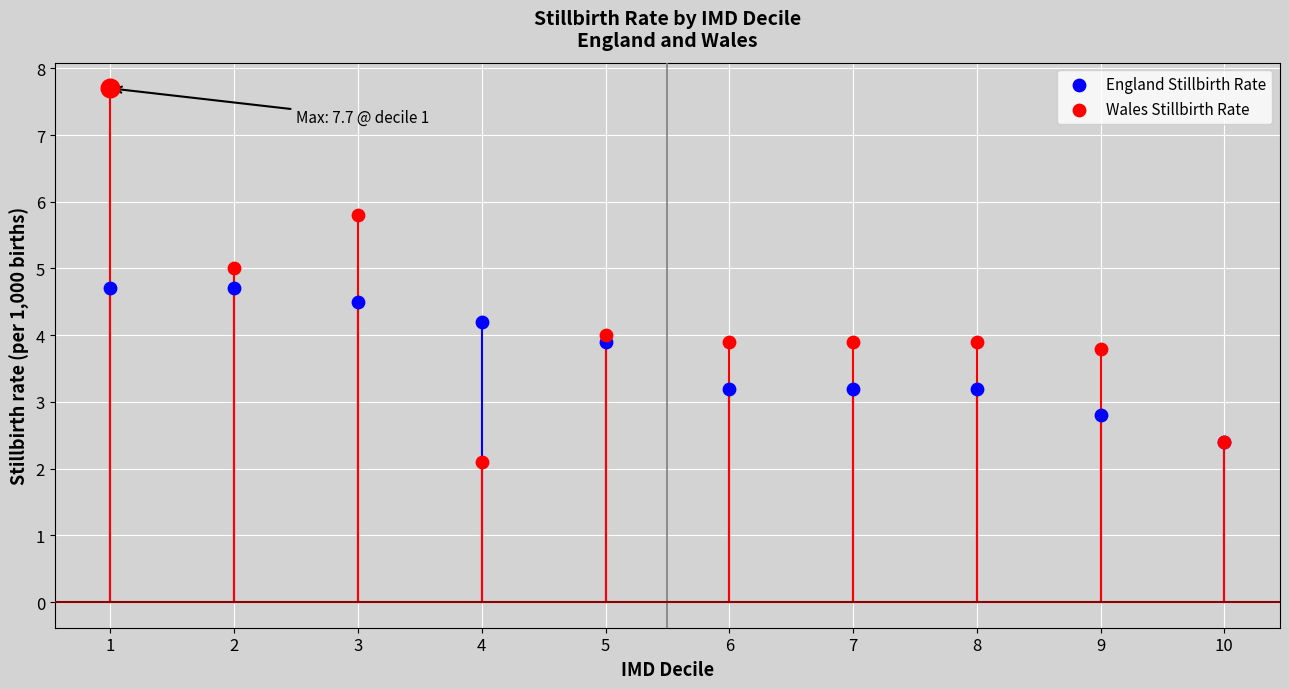

Which series has the widest spread of Y values?

Wales Stillbirth Rate